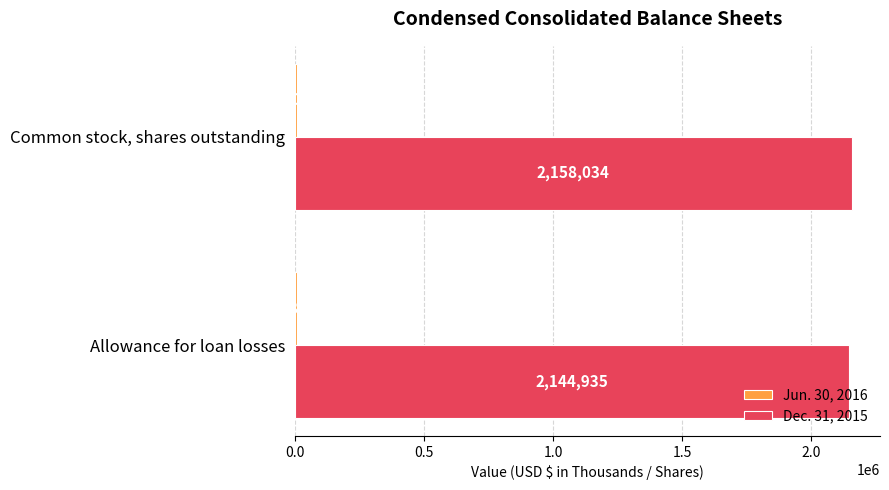

The value of Dec. 31, 2015 at Common stock, shares outstanding is 2873366. True or false?

False